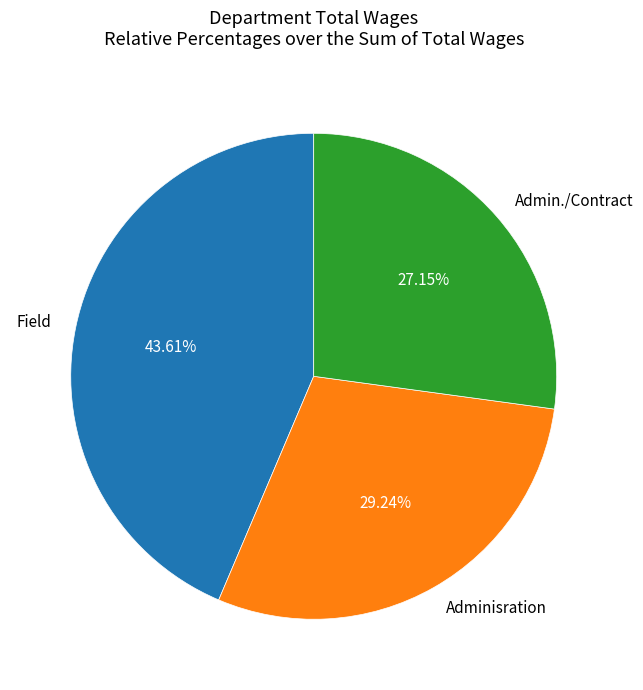

Which has a higher value, Admin./Contract or Field?

Field